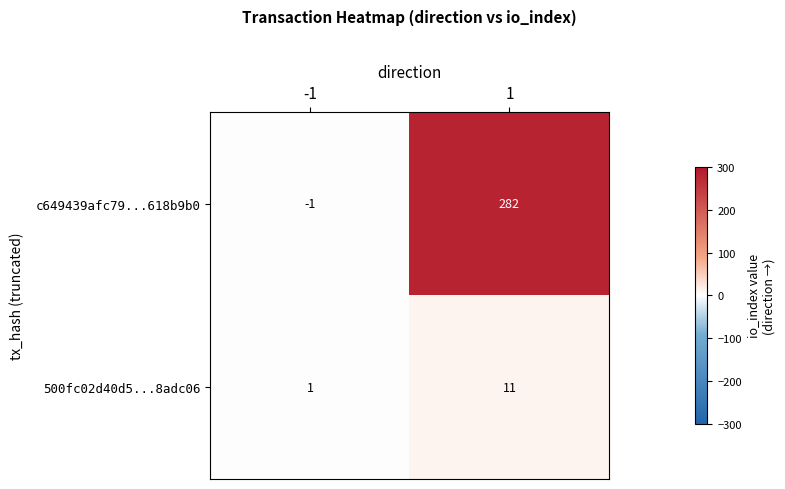

Which series changed the most between -1 and 1?

c649439afc79...618b9b0